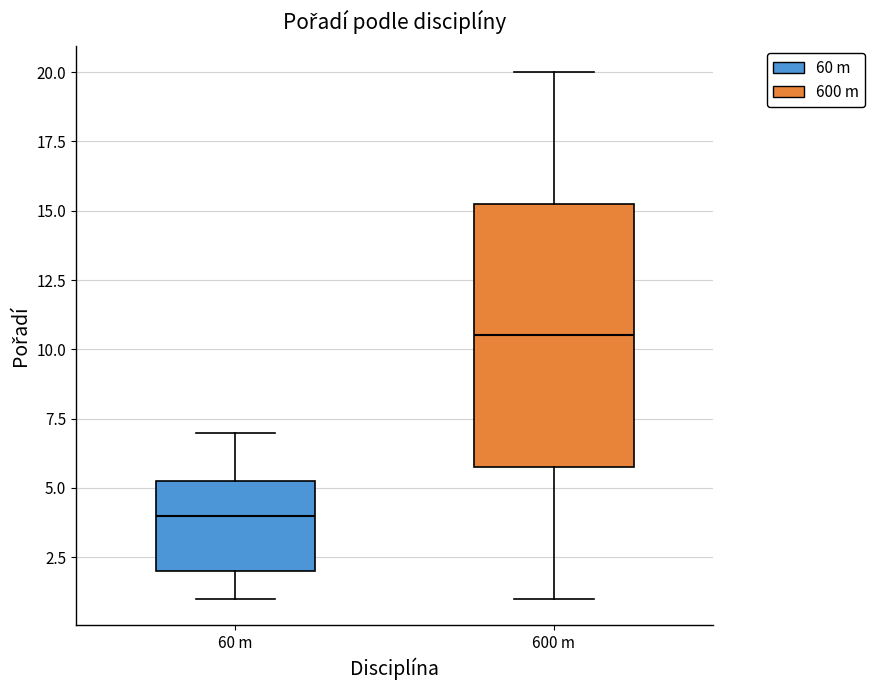

Comparing the boxes themselves (not the whiskers), which one is the tallest?

600 m